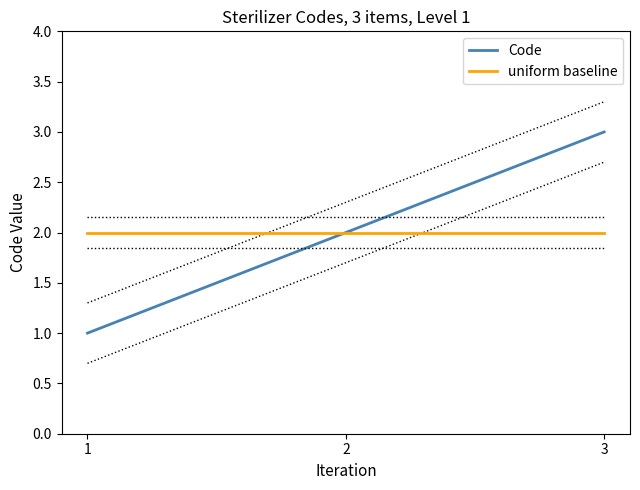

What is the sum of all uniform baseline values?

6